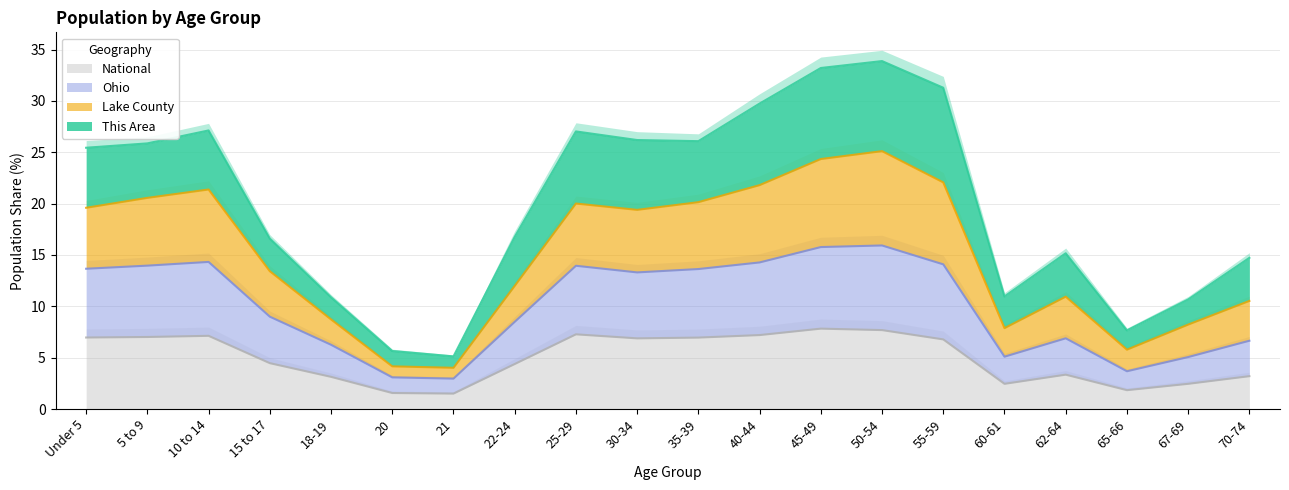

What is the lowest value of the National series?

1.5